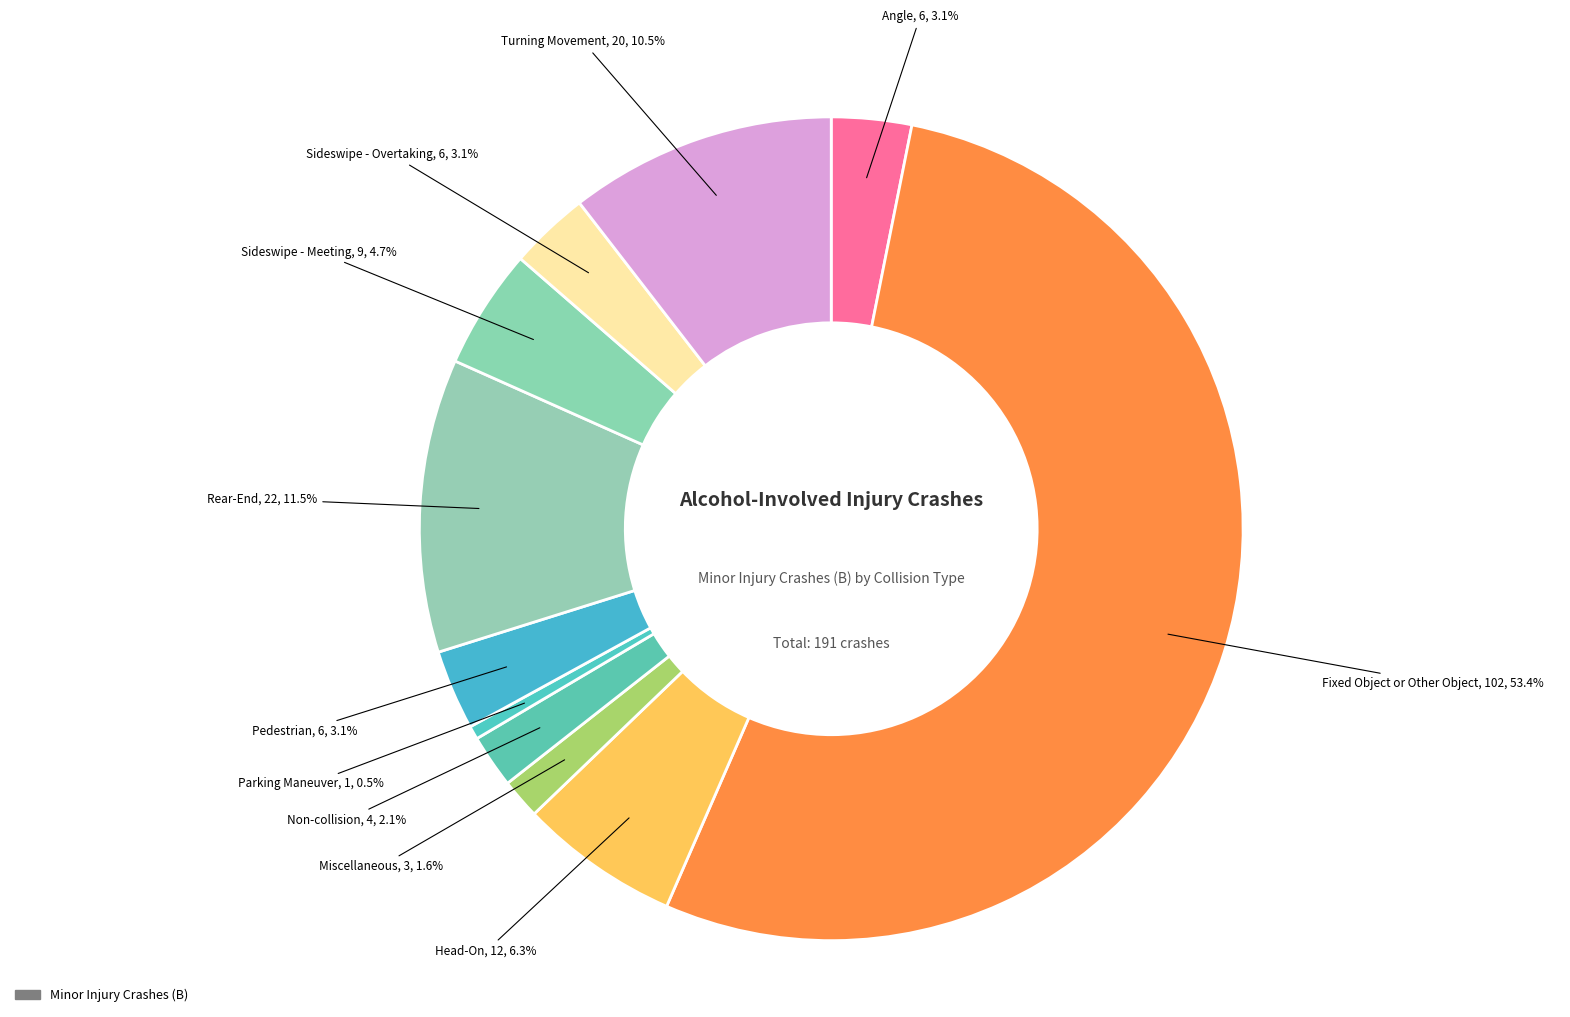

Count the number of slices in the pie.

11